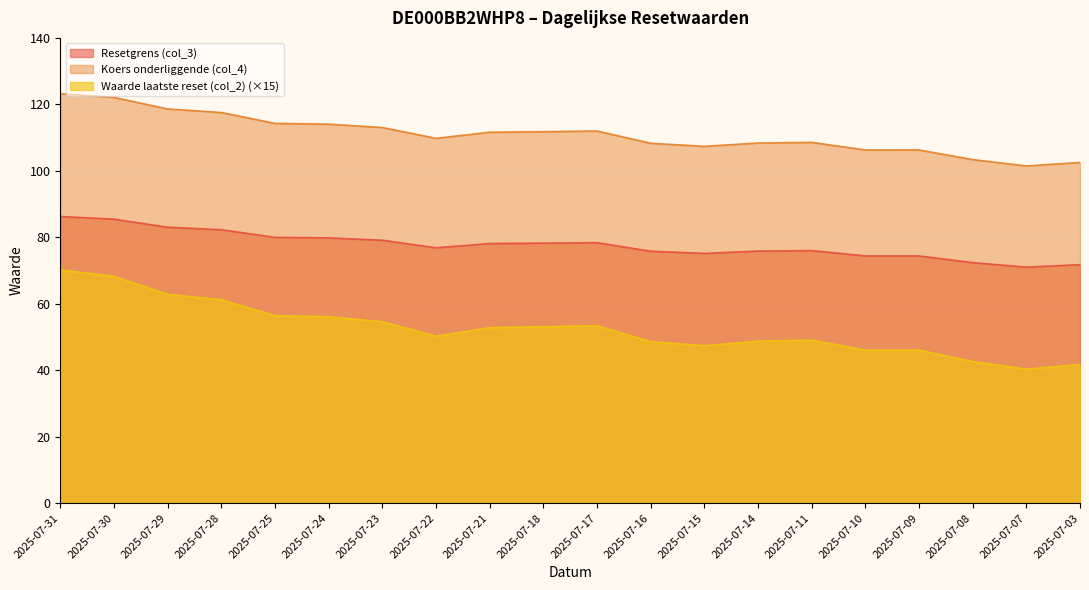

What are all the series names shown in the legend?

Resetgrens (col_3), Koers onderliggende (col_4), Waarde laatste reset (col_2) (×15)